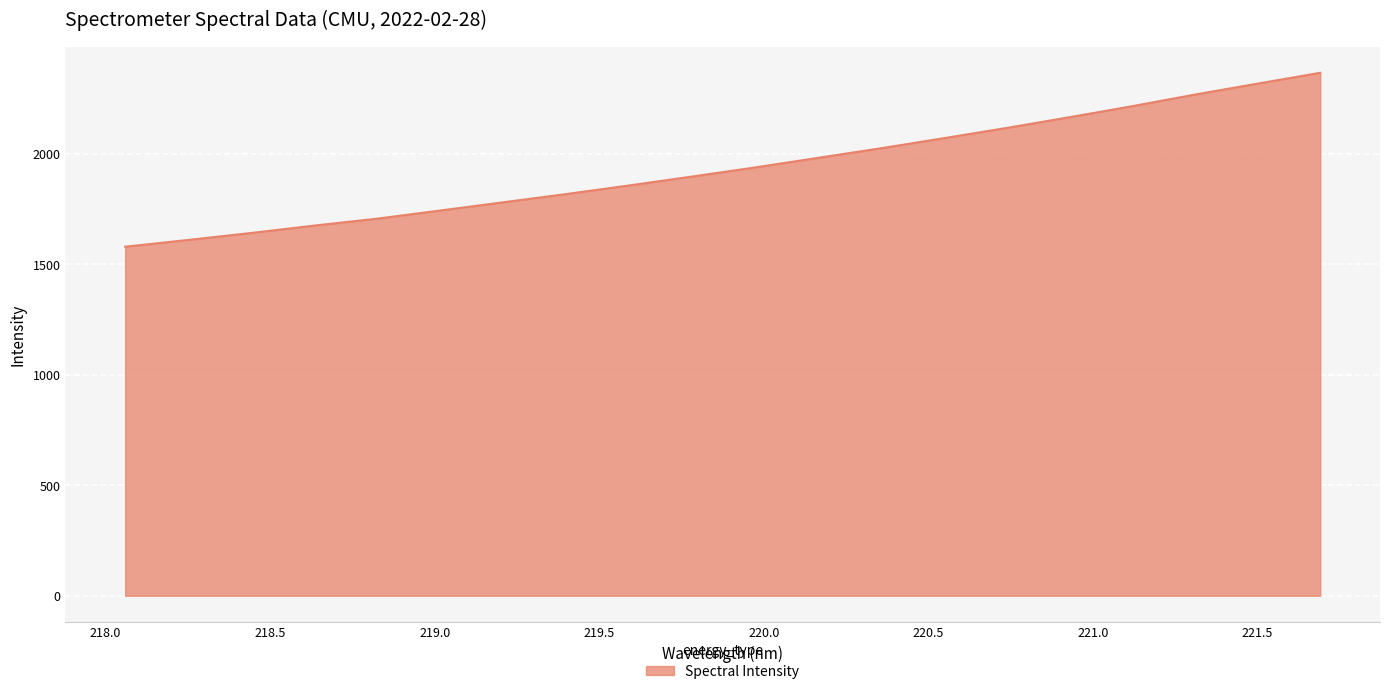

What is the difference between the maximum and minimum values?

786.7